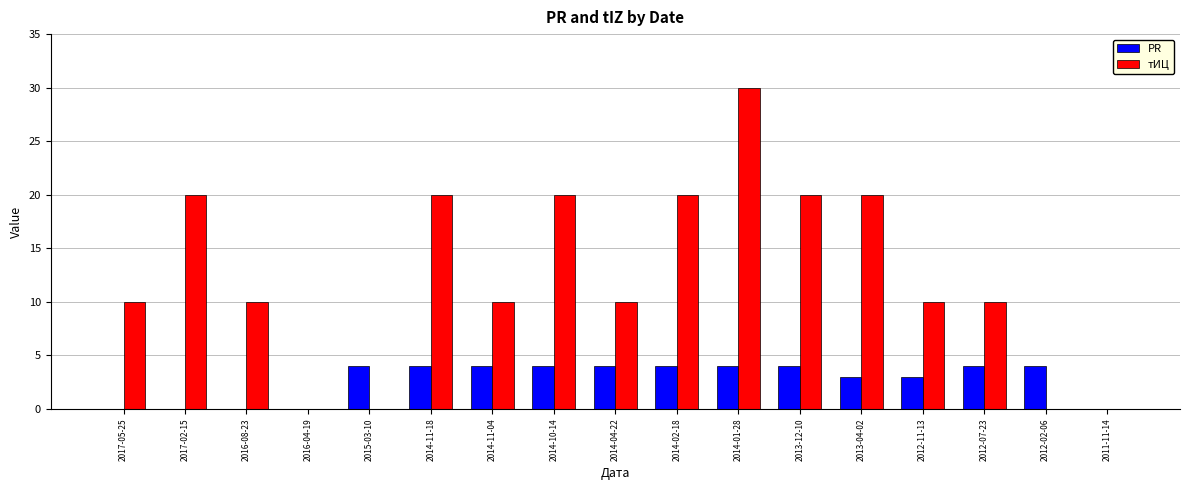

The value of тИЦ at 2012-02-06 is 0. True or false?

True